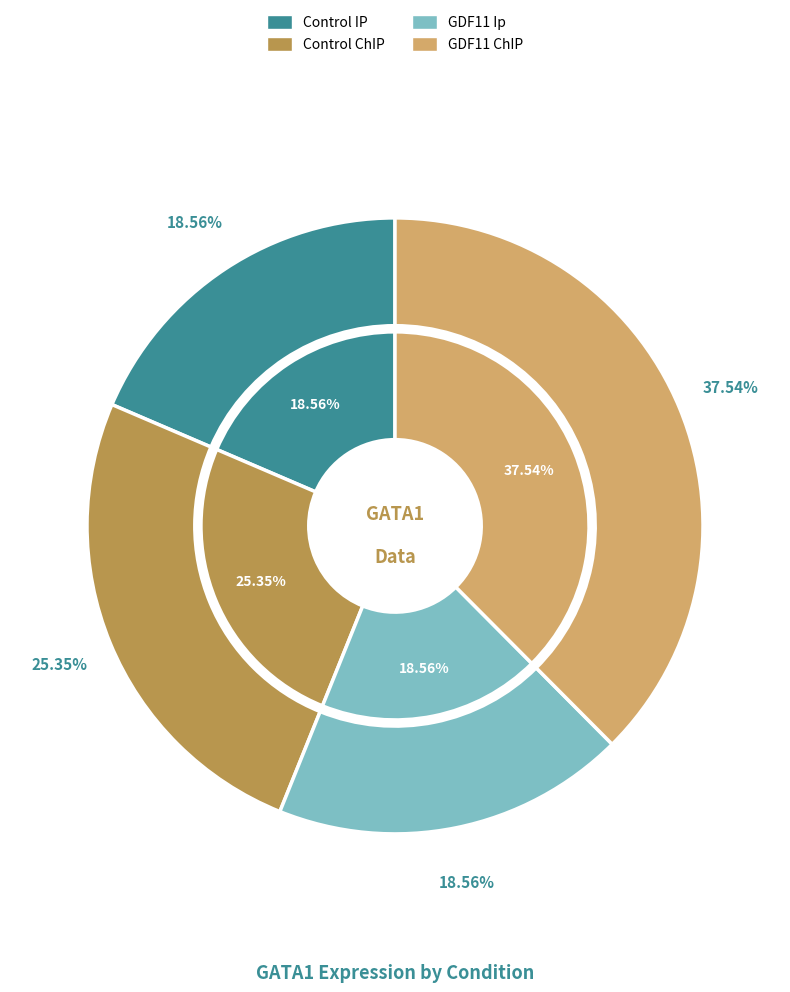

How many slices are in this pie chart?

4